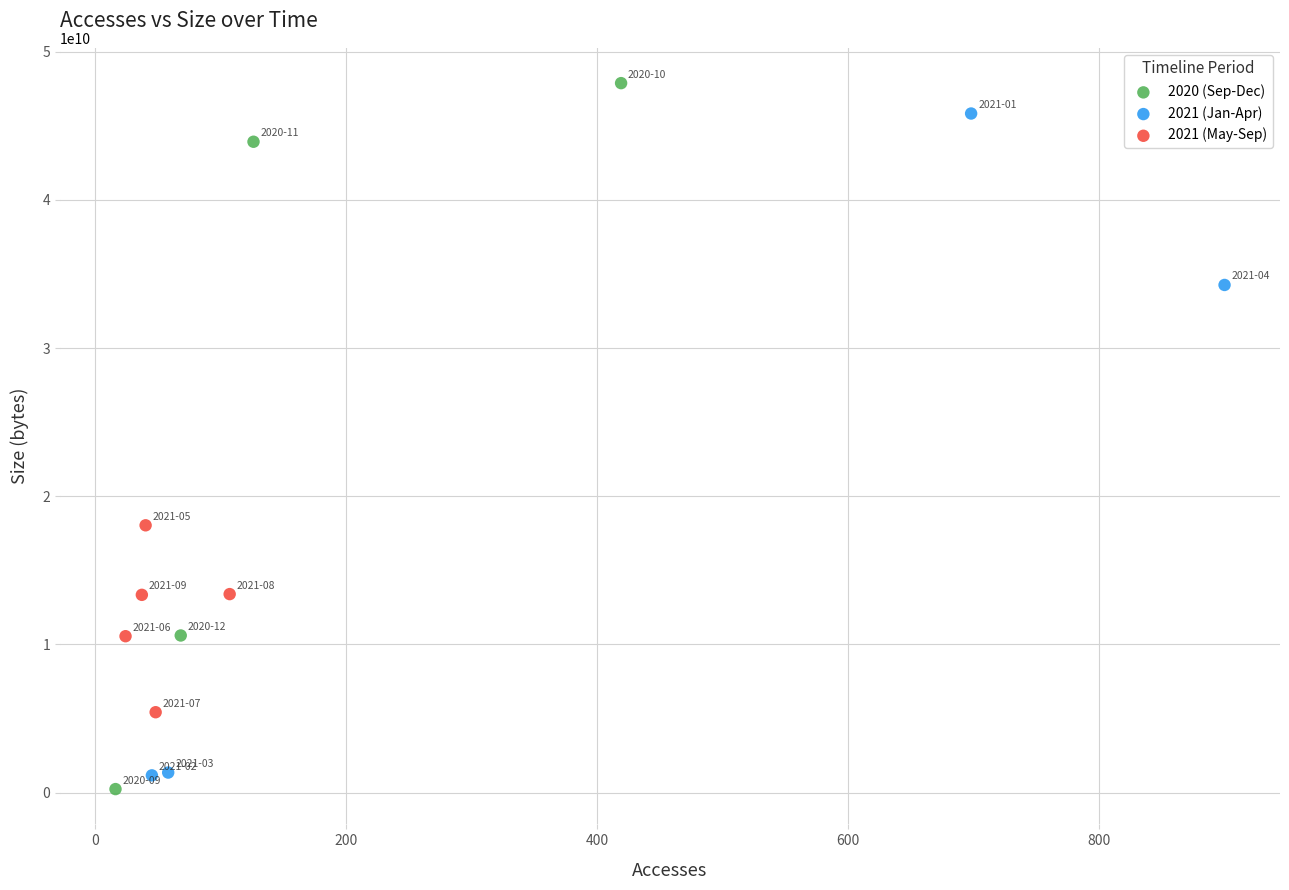

What are all the series names shown in the legend?

2020 (Sep-Dec), 2021 (Jan-Apr), 2021 (May-Sep)